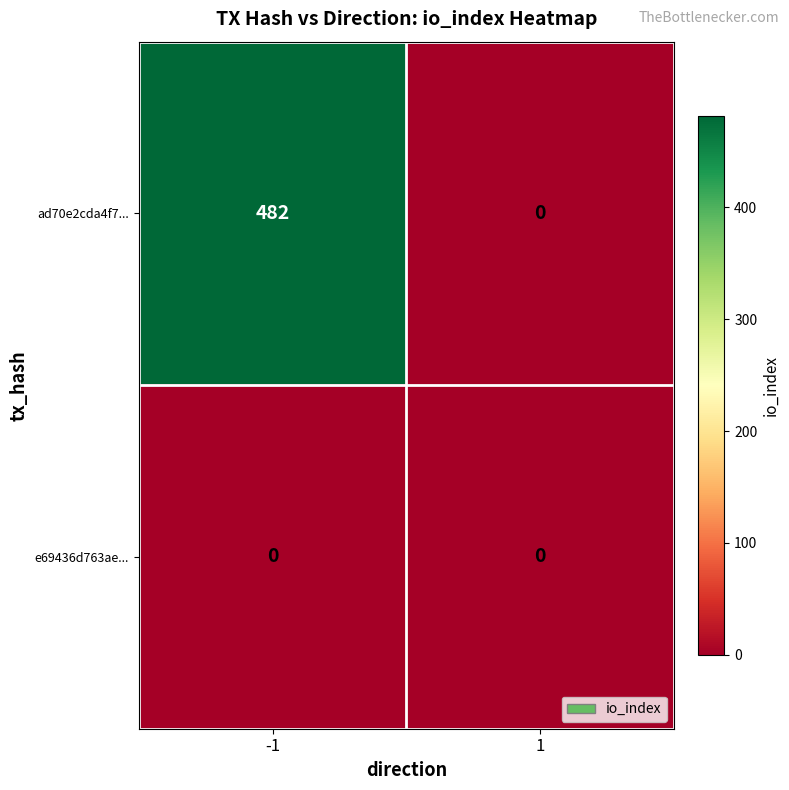

The value of ad70e2cda4f7... at -1 is 190. True or false?

False